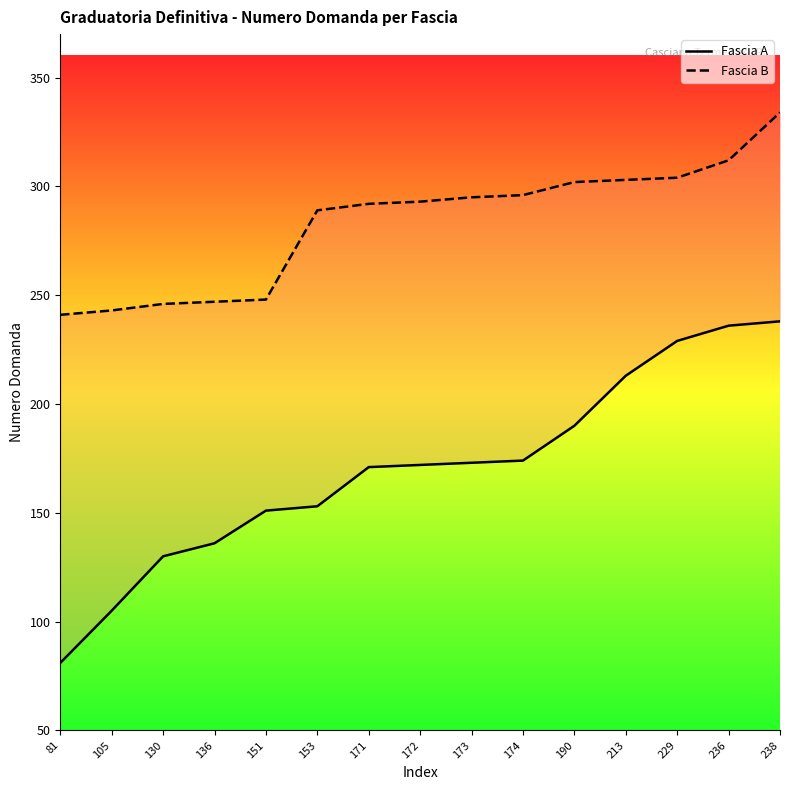

Count the number of categories in the chart.

15